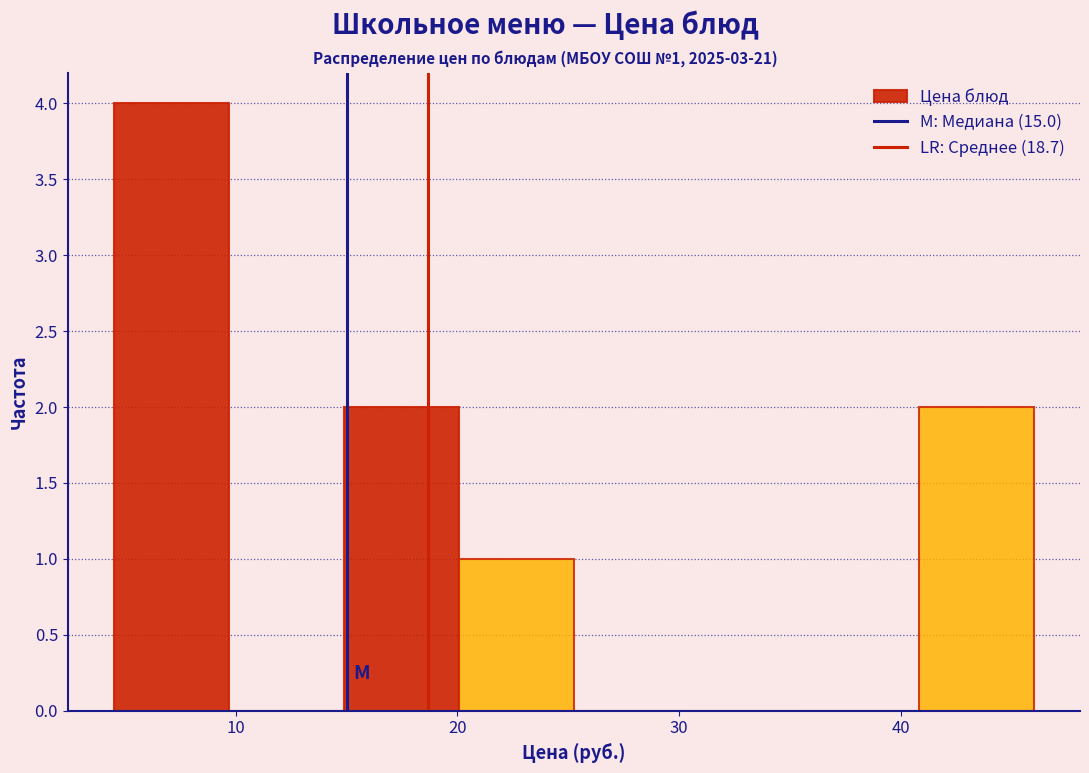

Over which range of the x-axis is the bar tallest?

5 to 10